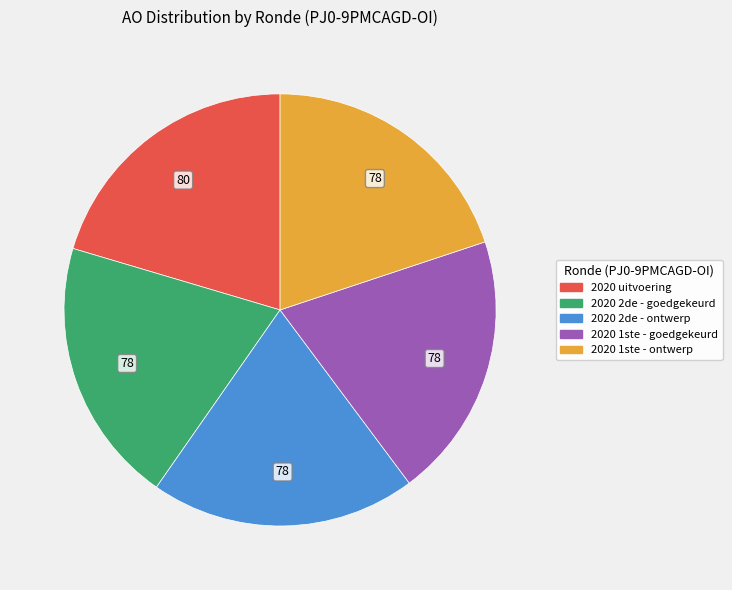

Do 2020 uitvoering and 2020 2de - ontwerp together represent more than half of the pie?

No